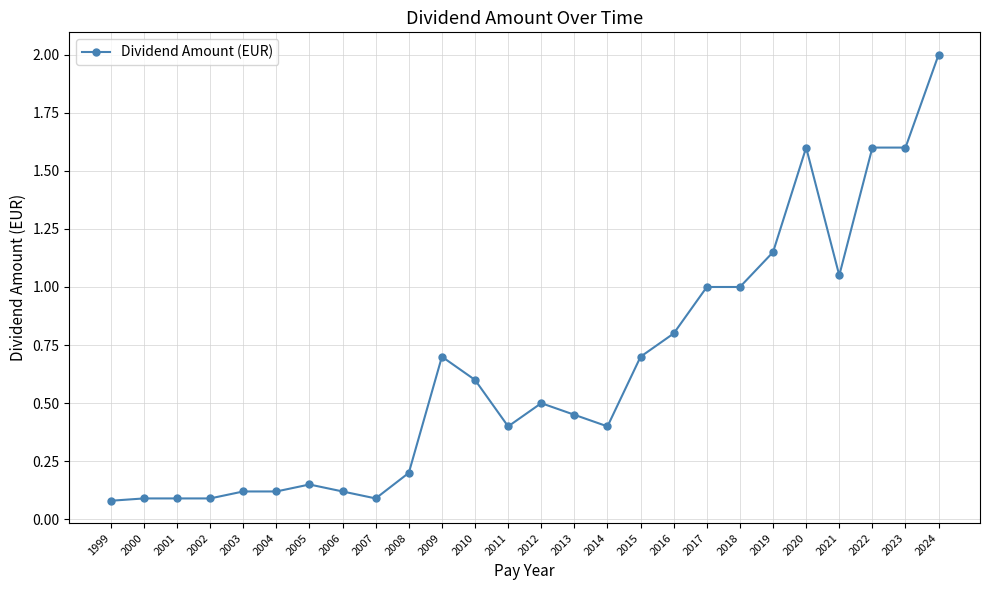

True or false: the data has more than 0 interior local peaks.

True